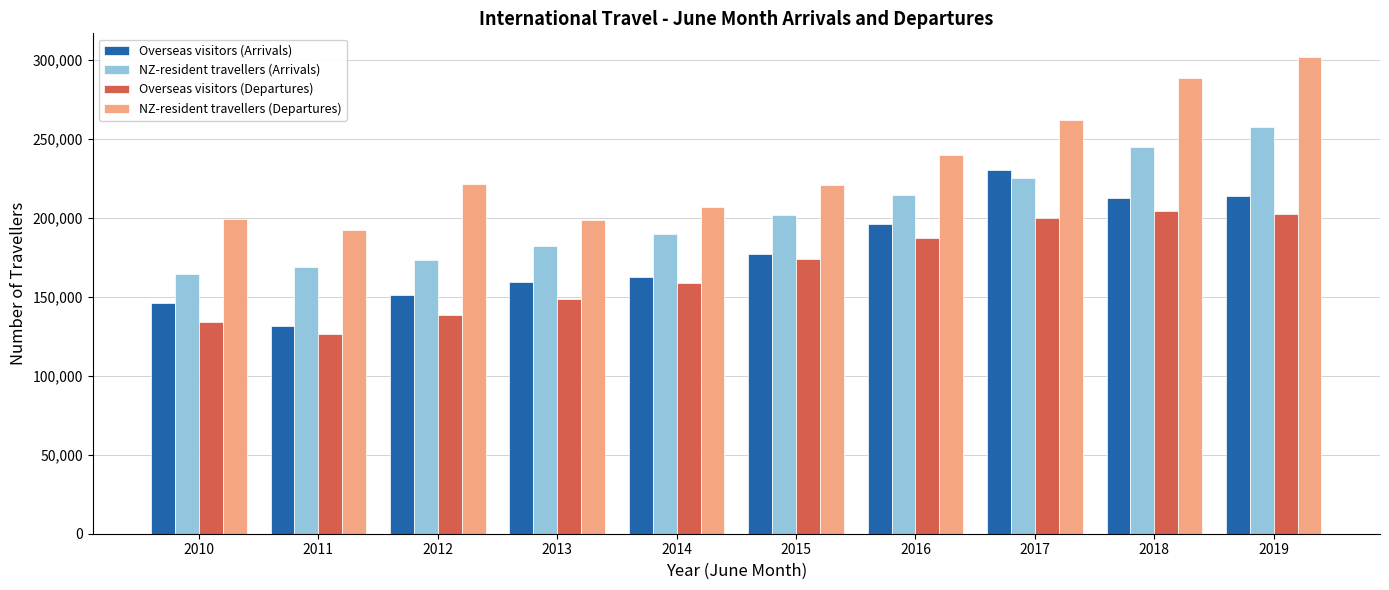

At which label does NZ-resident travellers (Arrivals) reach its peak?

2019